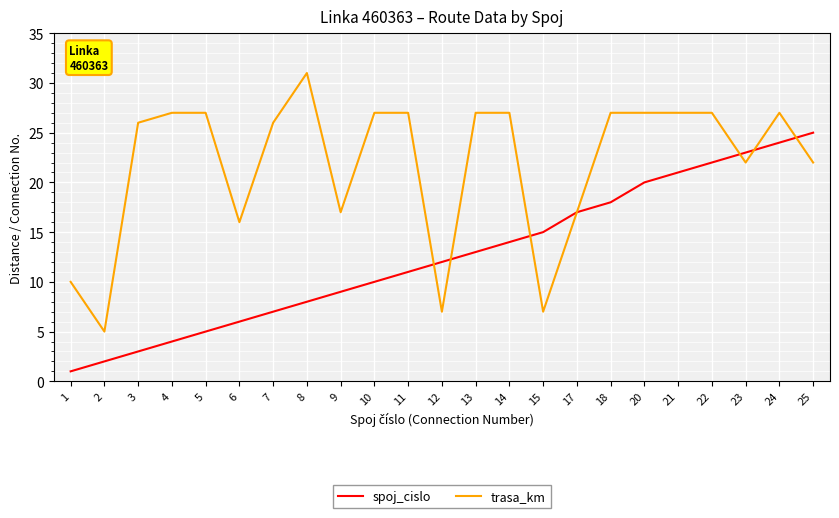

Where is spoj_cislo nearest to the value 13?

13